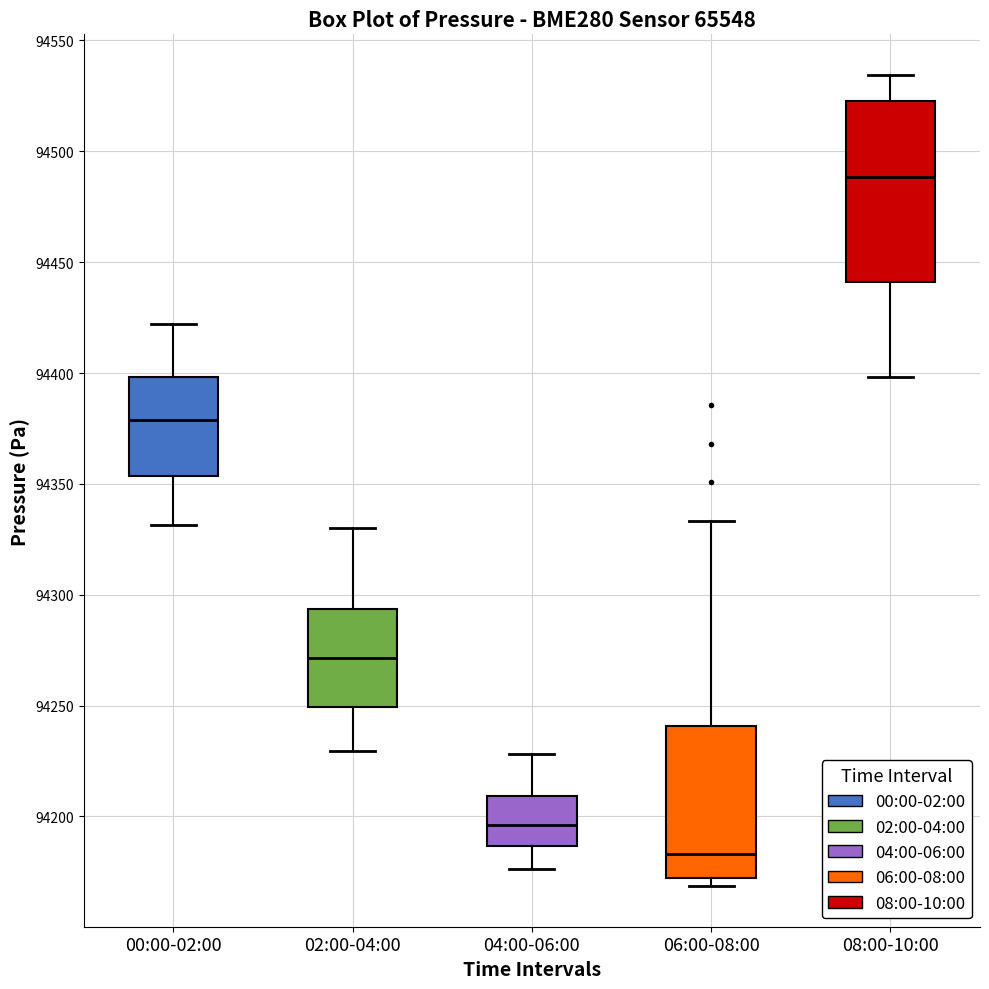

Which box is the tallest, from its lower edge to its upper edge?

08:00-10:00